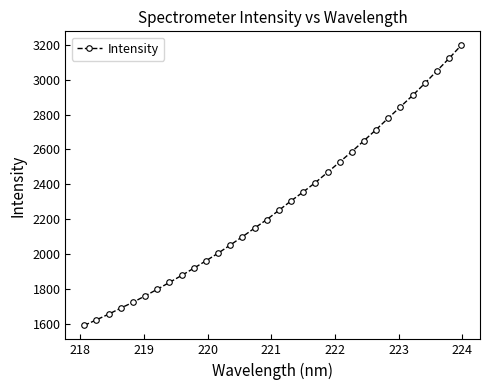

What is the value of the 2nd point from the left?

1623.7